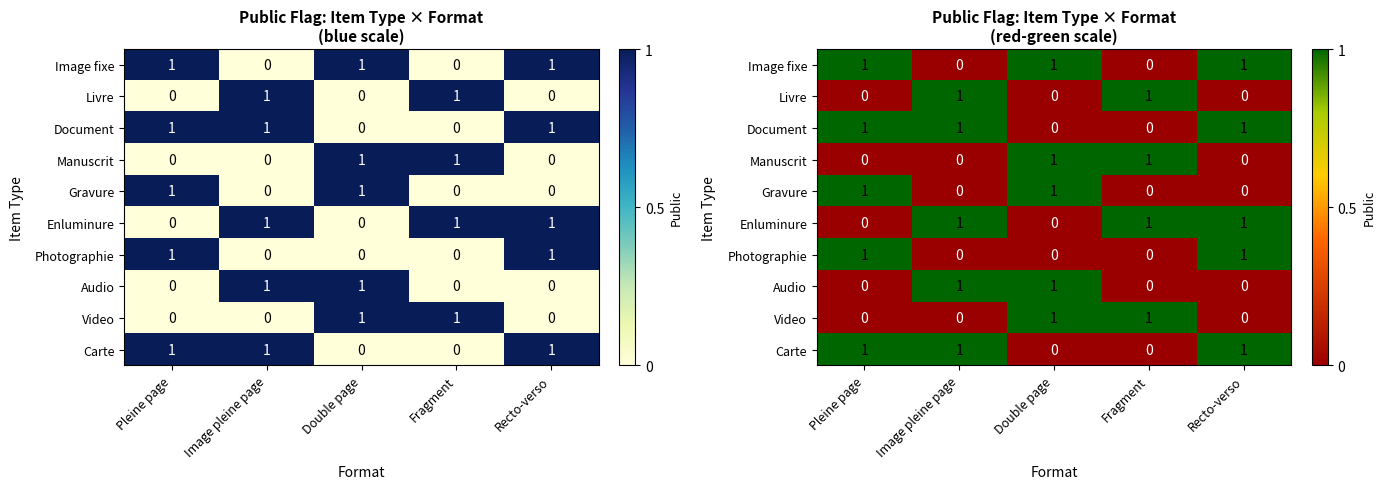

At how many categories does at least one series exceed 0?

5